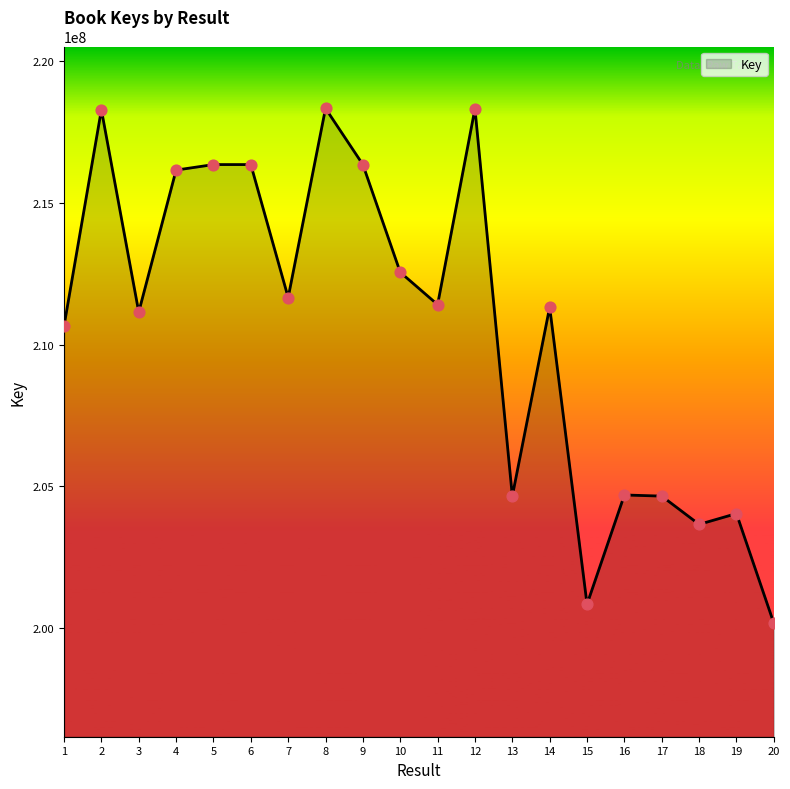

Which has a higher value, 6 or 7?

6